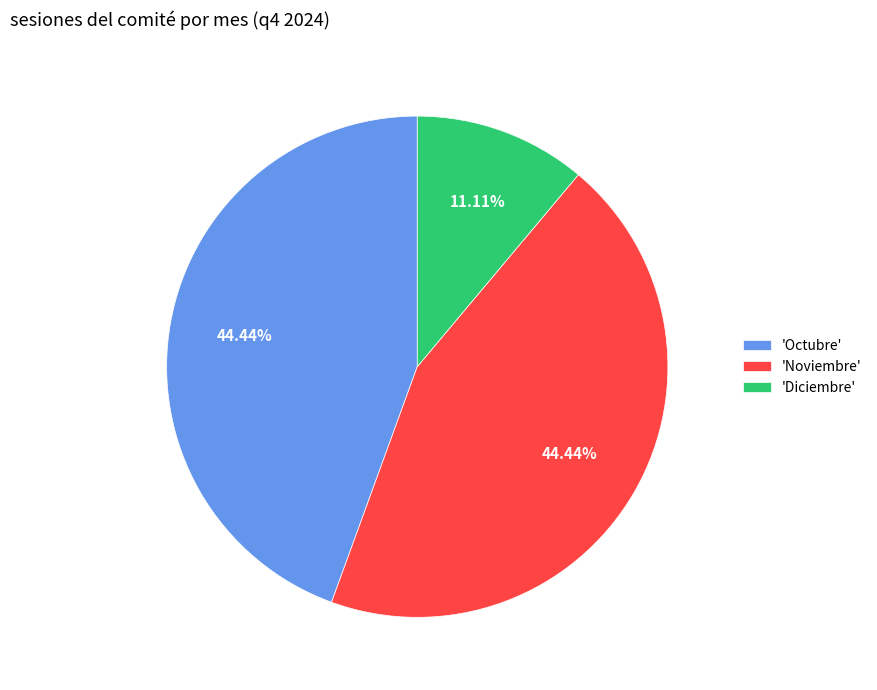

Do 'Noviembre' and 'Diciembre' together represent more than half of the pie?

Yes